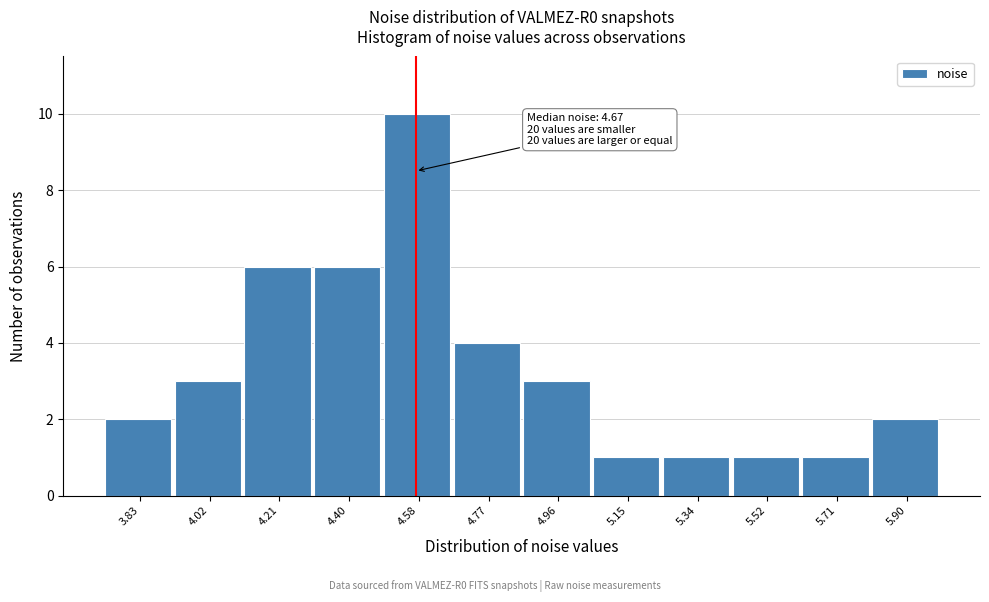

Reading left to right, list all the values displayed in this chart.

2	3	6	6	10	4	3	1	1	1	1	2